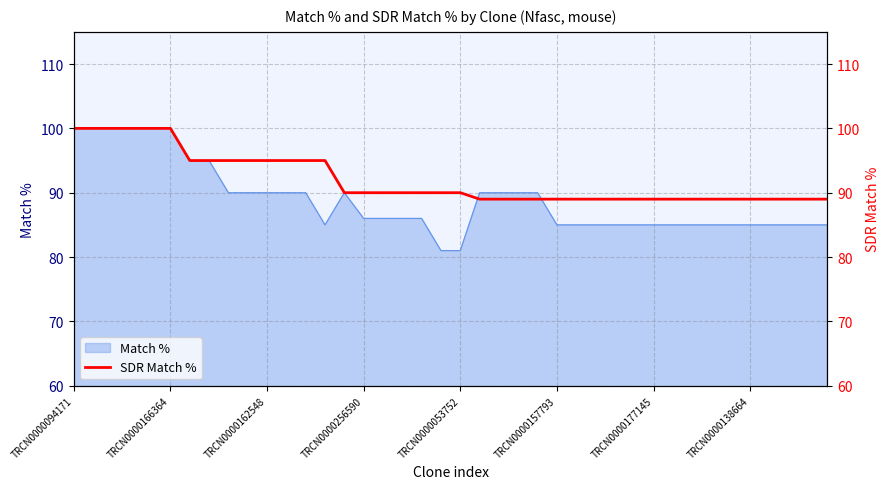

What value does the data have at 17, to the nearest 10?

90